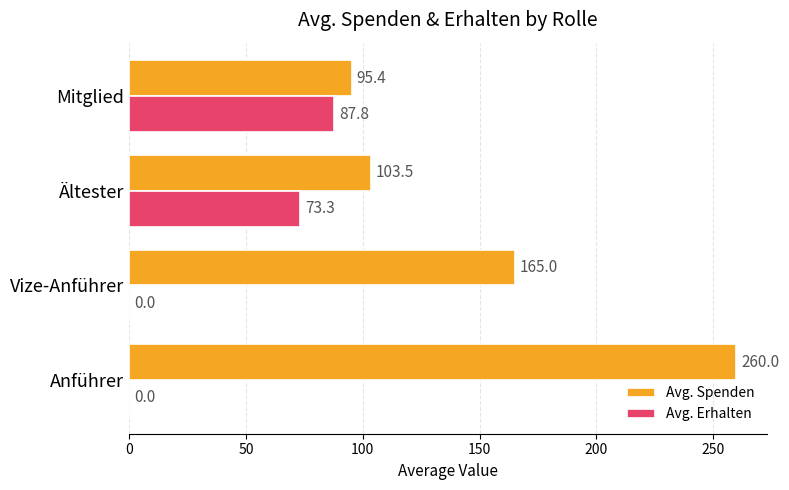

What is the sum of all Avg. Spenden values?

623.9